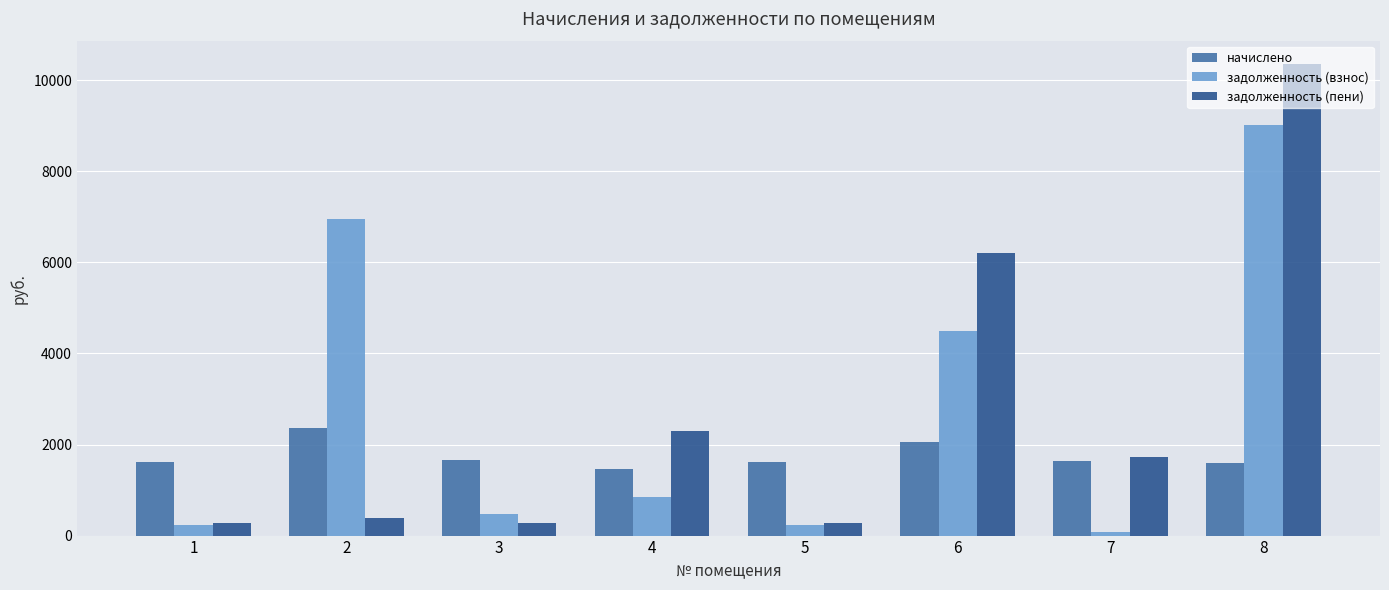

What is the value of the задолженность (взнос) bar at the 4th from the left?

848.2